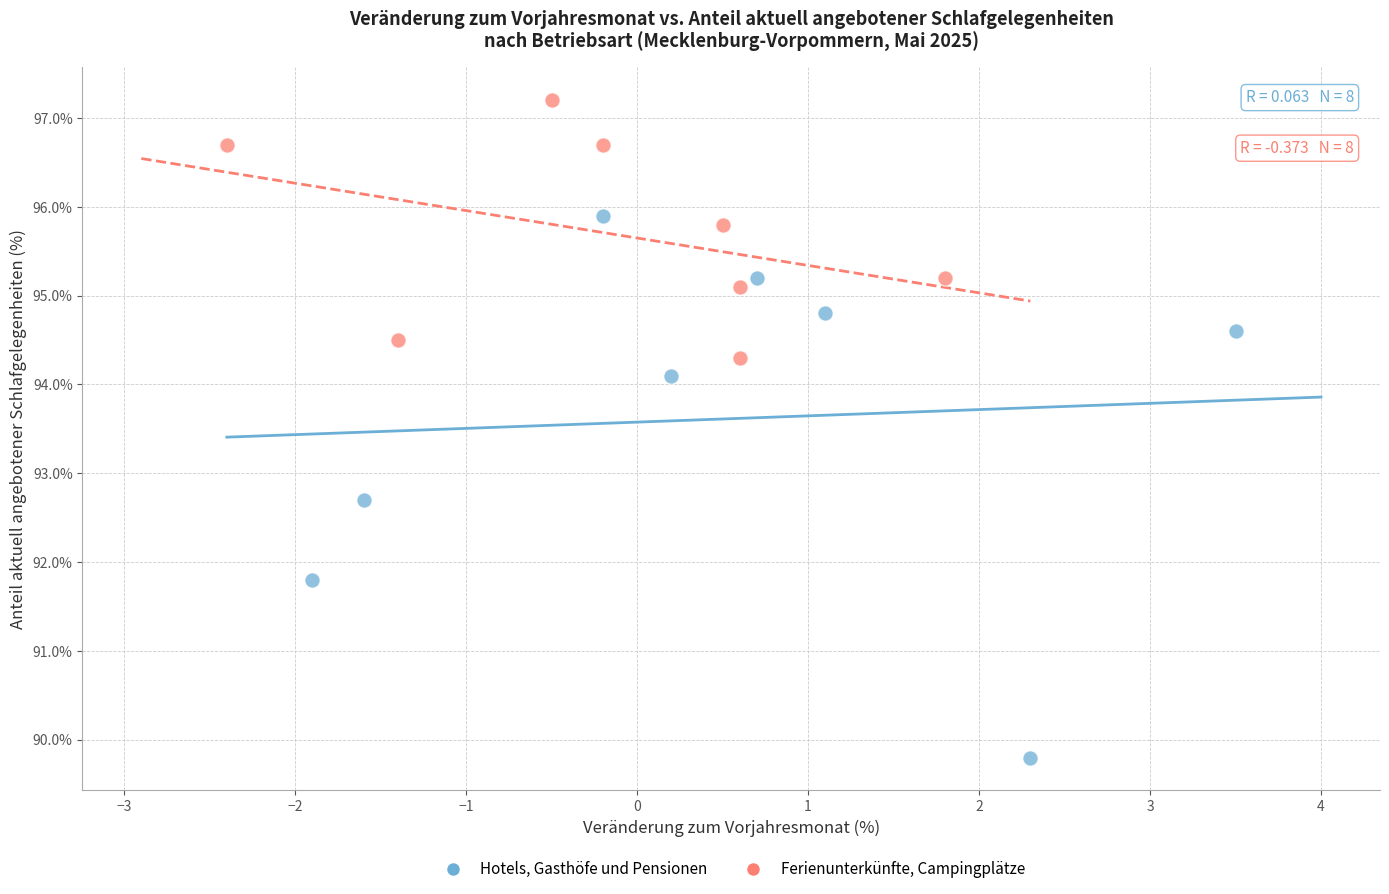

What are all the series names shown in the legend?

Hotels, Gasthöfe und Pensionen, Ferienunterkünfte, Campingplätze